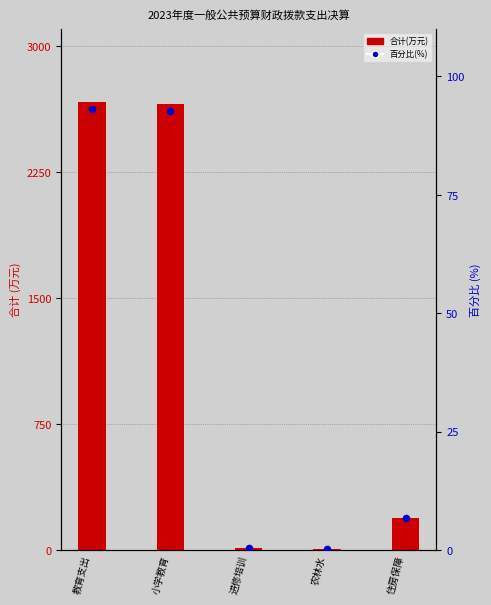

Which series reaches the minimum Y coordinate?

百分比 (%)